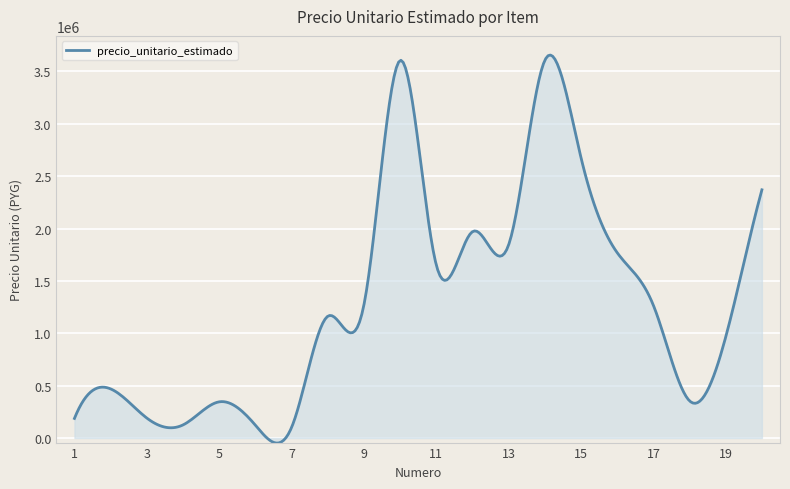

What is the greatest value displayed?

3656767.6